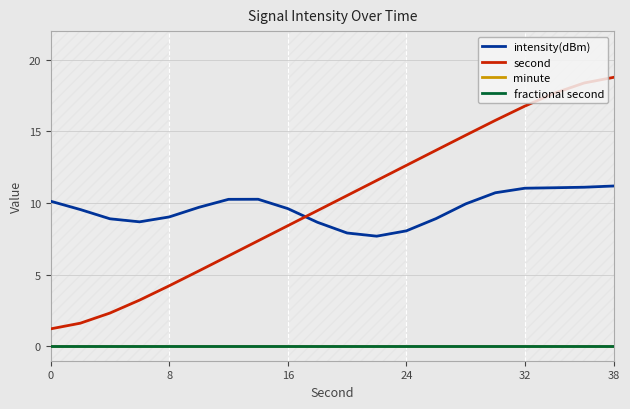

True or false: fractional second has more than 1 interior local peaks.

False